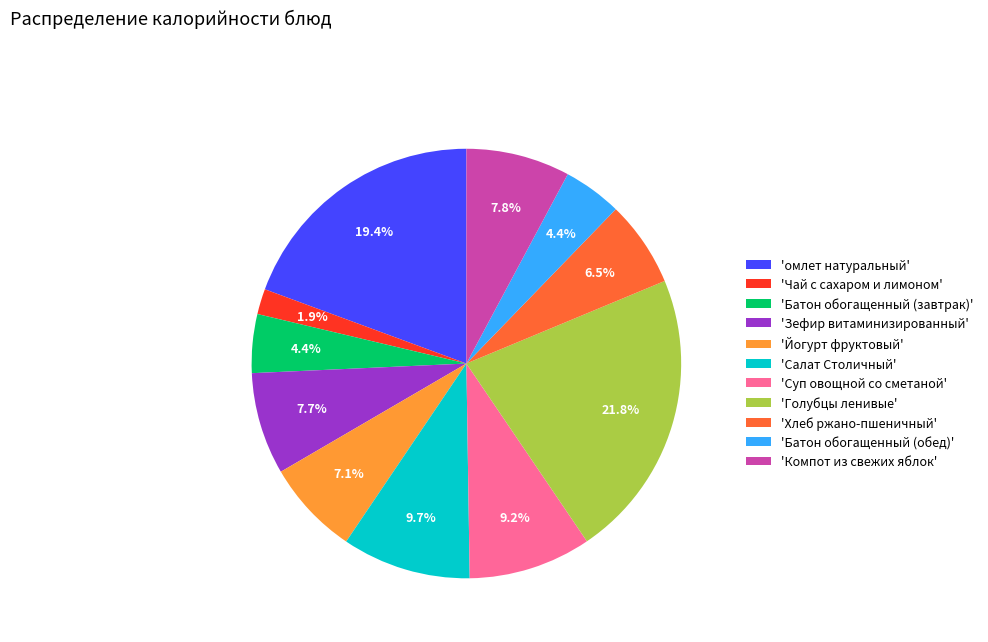

Combined, do 'Компот из свежих яблок' and 'Голубцы ленивые' account for over 50%?

No